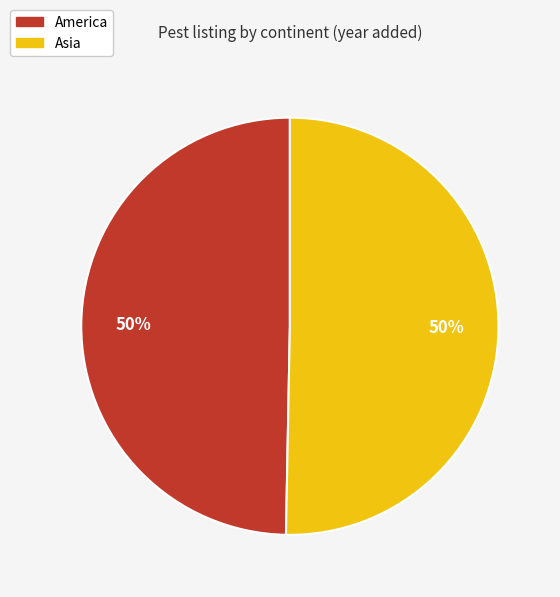

To the nearest percent, what is the combined percentage of America and Asia?

100%